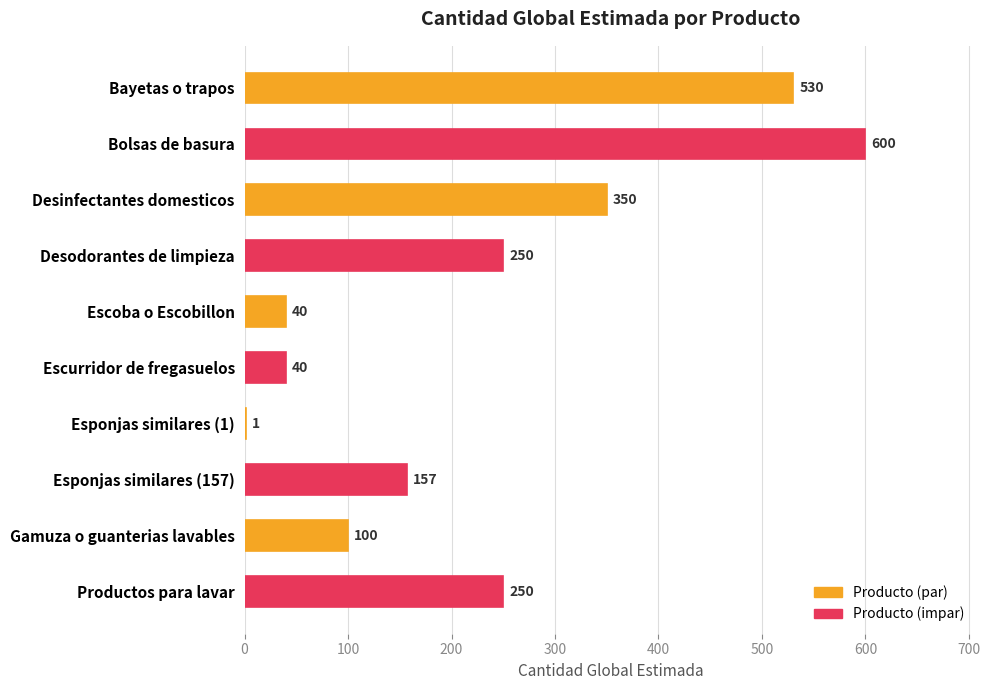

The value at Bolsas de basura is 940. True or false?

False